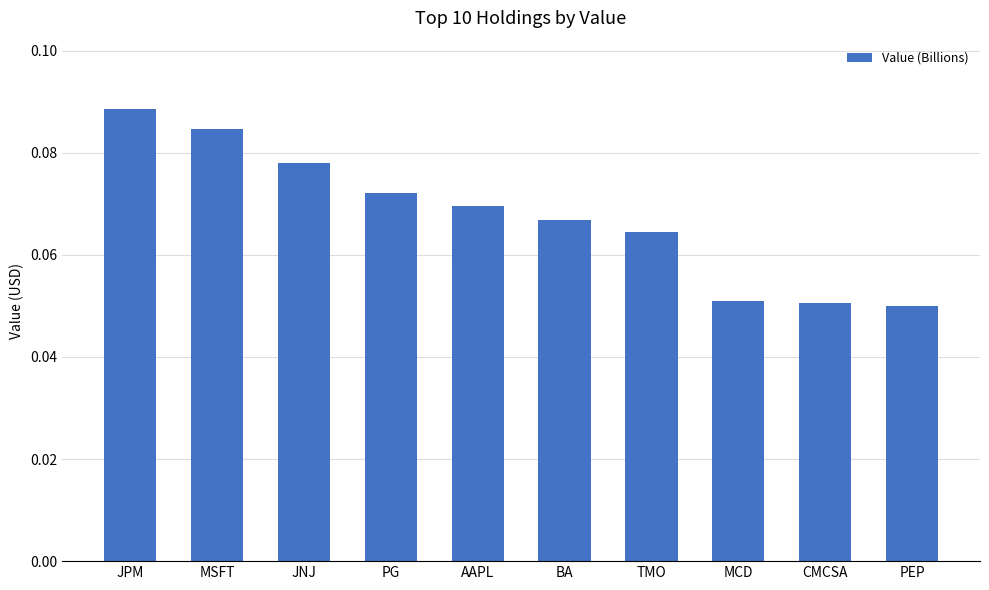

Which has a higher value, PG or PEP?

PG